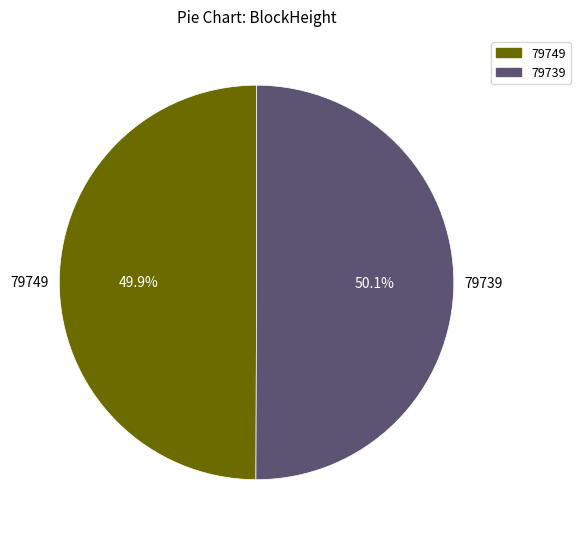

What is the total percentage of 79739 and 79749?

100.0%